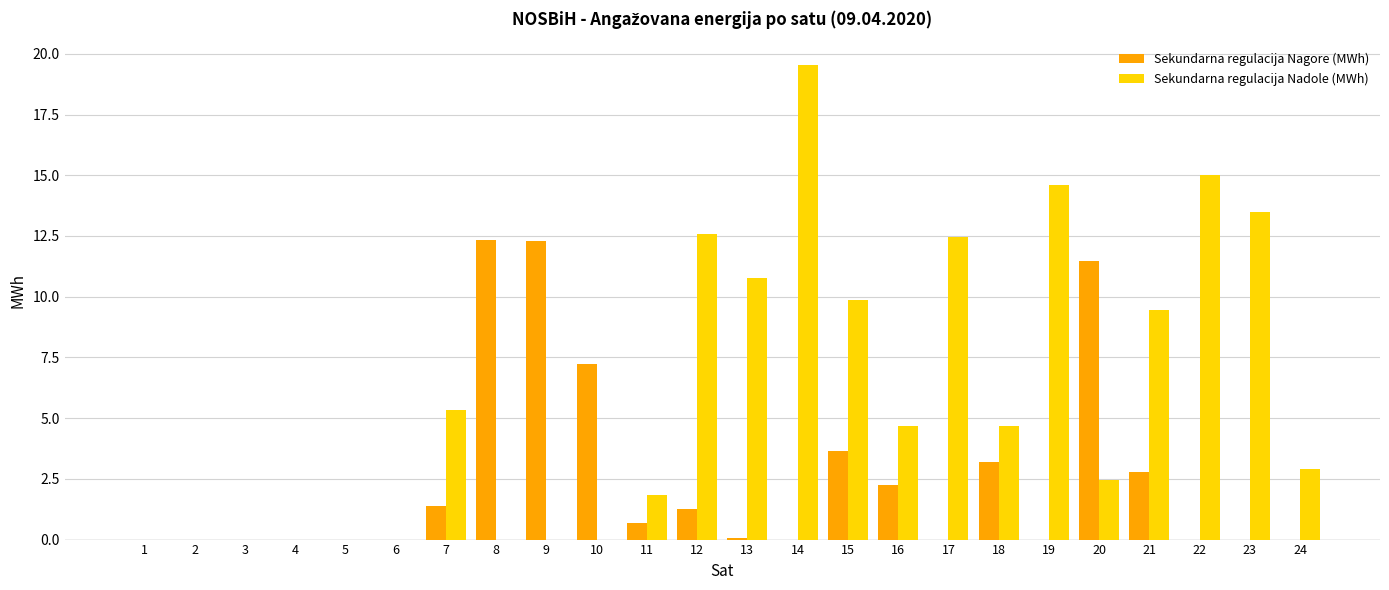

How many series are shown in this chart?

2